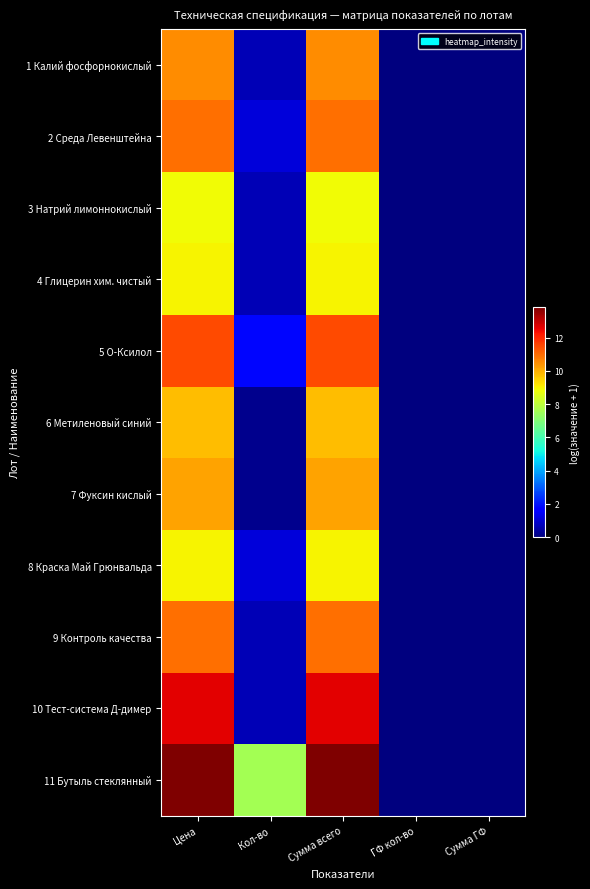

Which series has the largest total across all categories?

11 Бутыль стеклянный